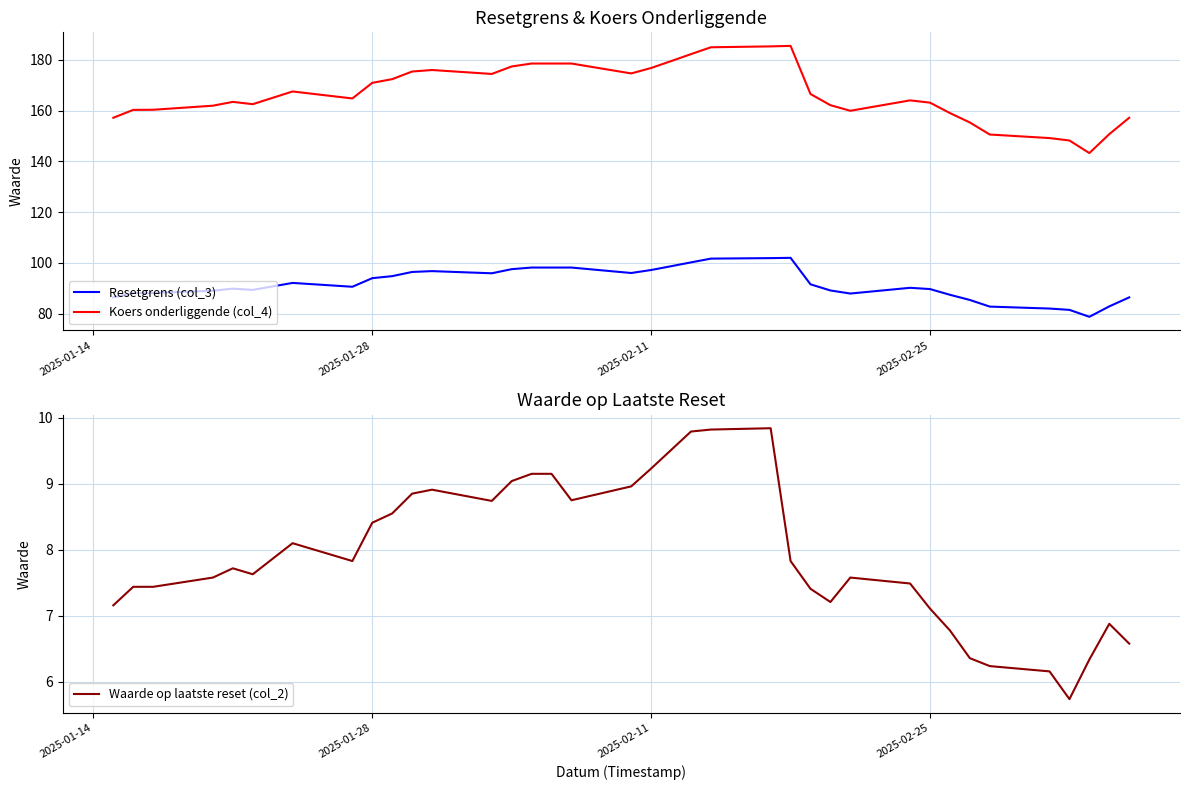

True or false: Koers onderliggende (col_4) and Resetgrens (col_3) cross at least once.

False